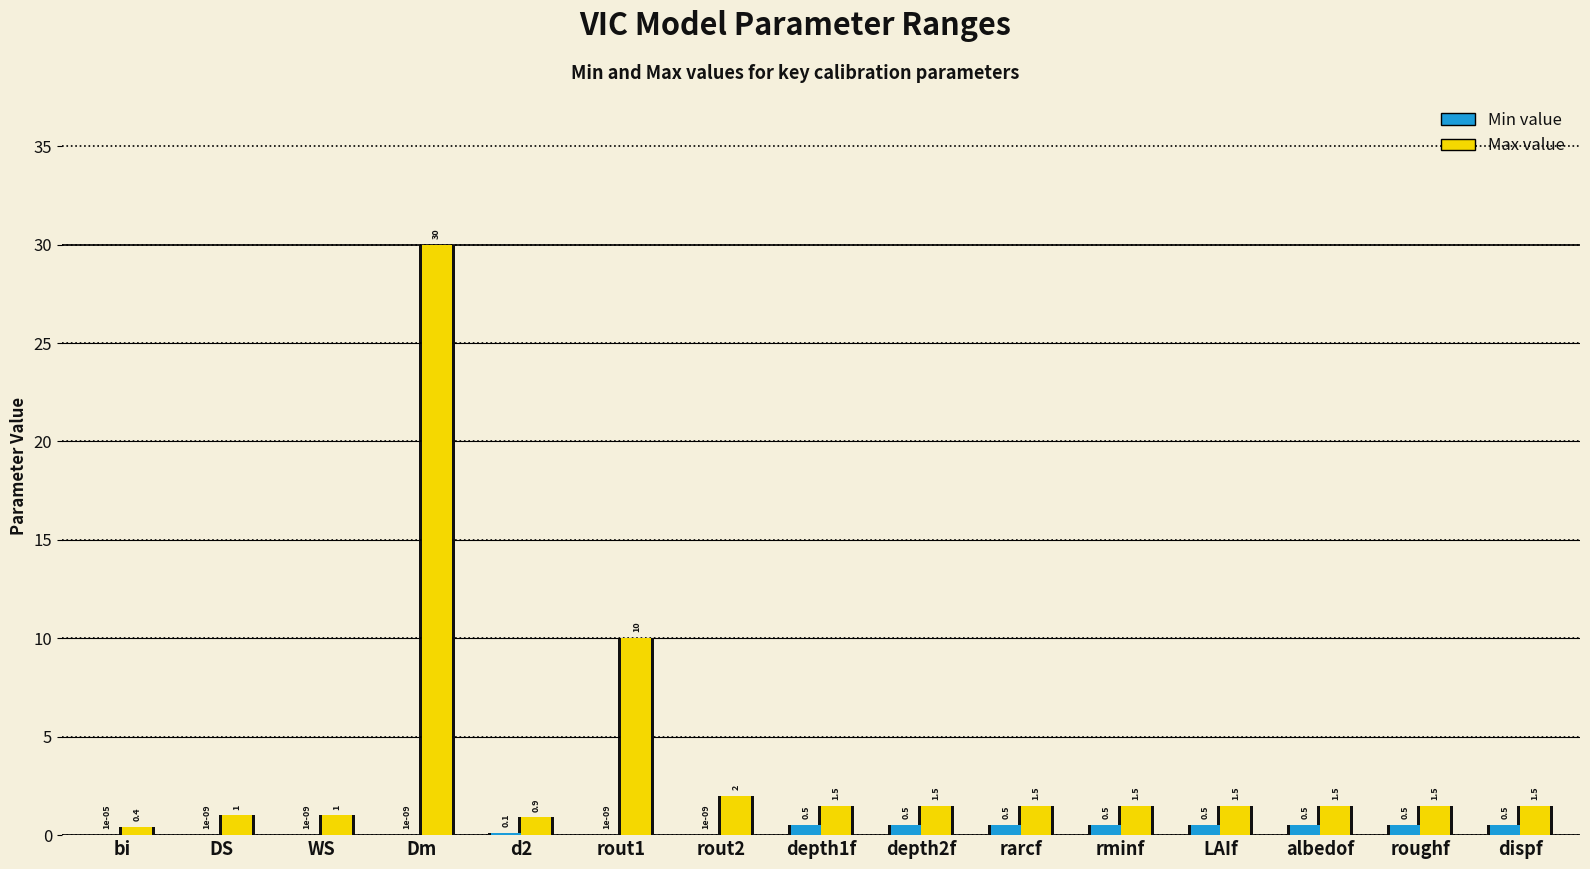

What is the greatest value displayed?

30.0